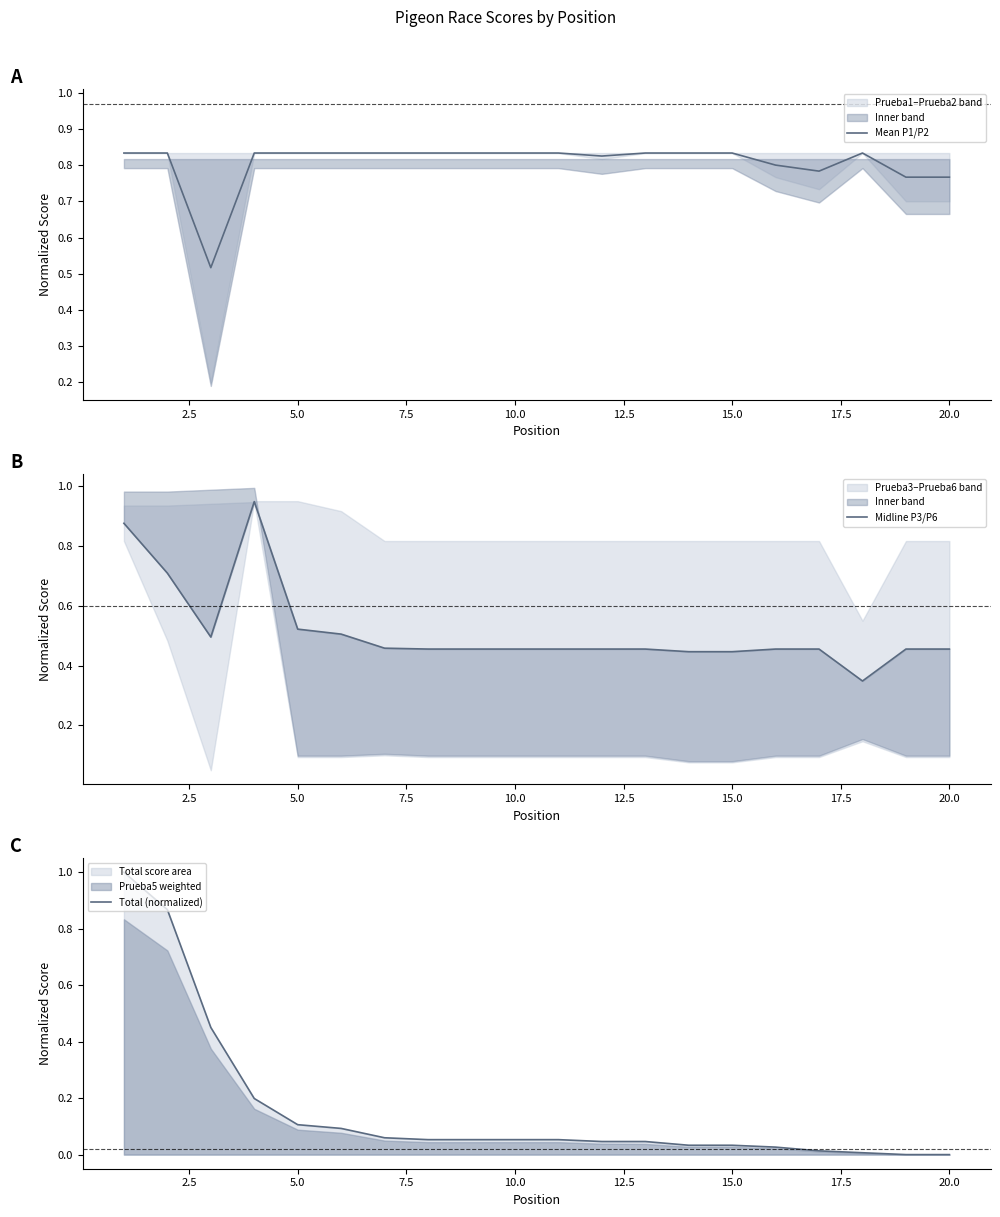

What is the highest value of the Total (normalized) series?

1.0